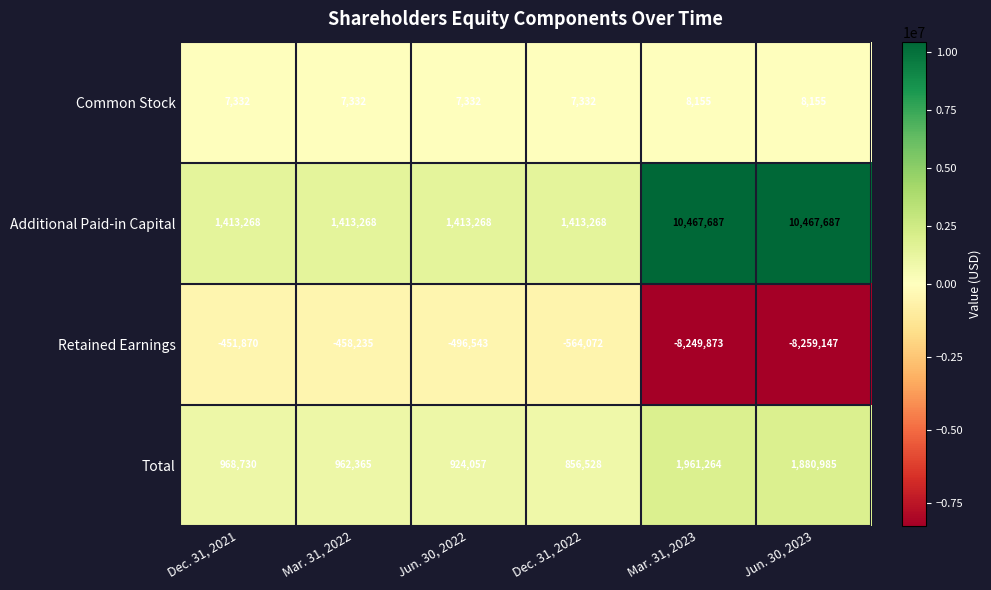

Rank the series by their average value, from highest to lowest.

Additional Paid-in Capital, Total, Common Stock, Retained Earnings